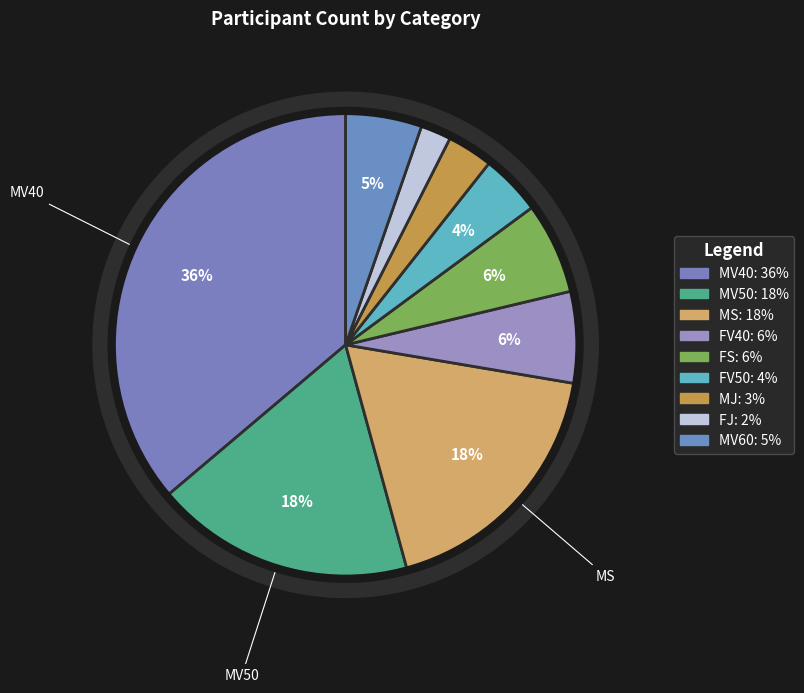

Between FS and FV50, which is larger?

FS